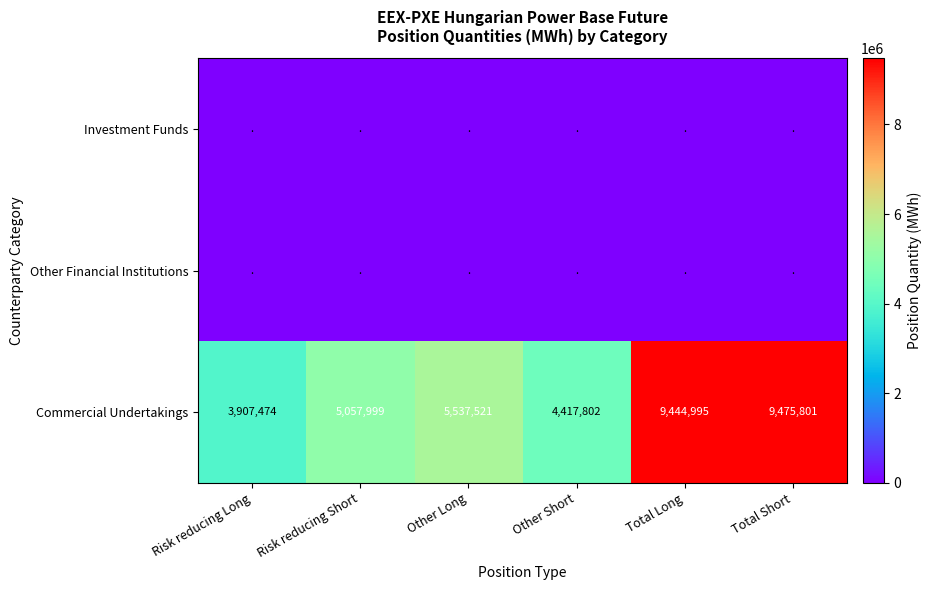

Read the Commercial Undertakings value at Other Short, to the nearest 50.

4417800